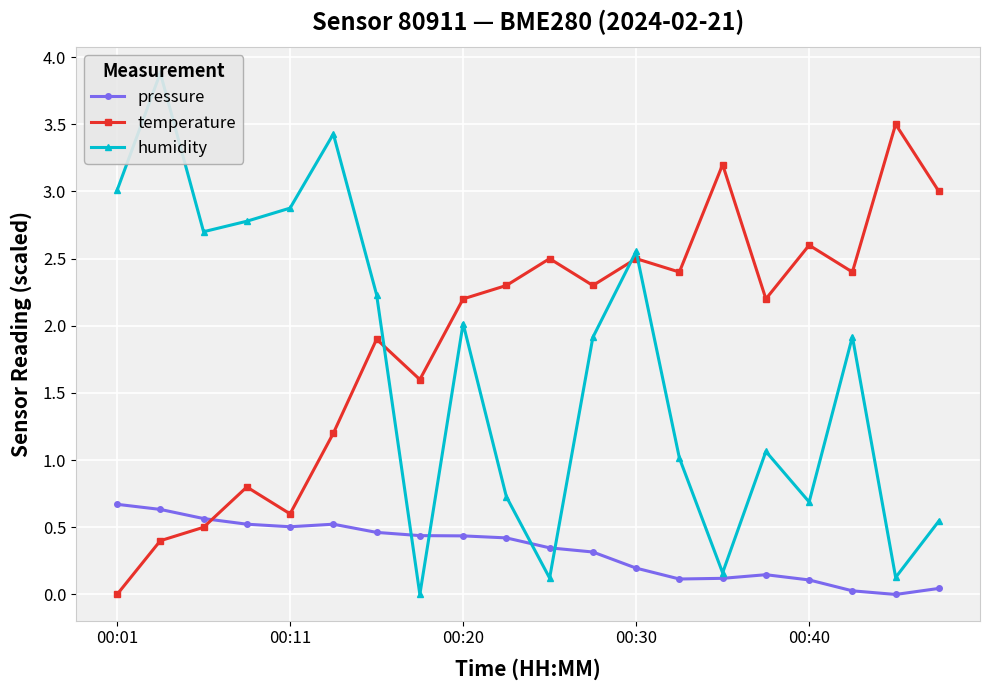

Between 7 and 13, which series saw the biggest shift?

humidity